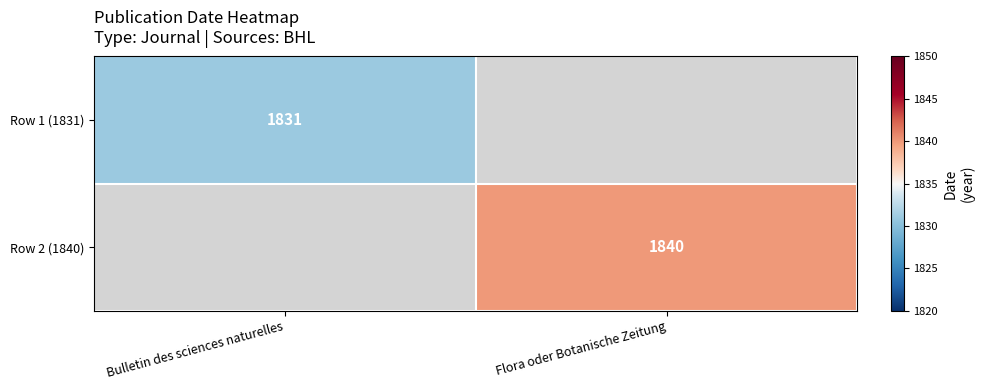

Is it true that Row 2 (1840) equals 1840 at Flora oder Botanische Zeitung?

True